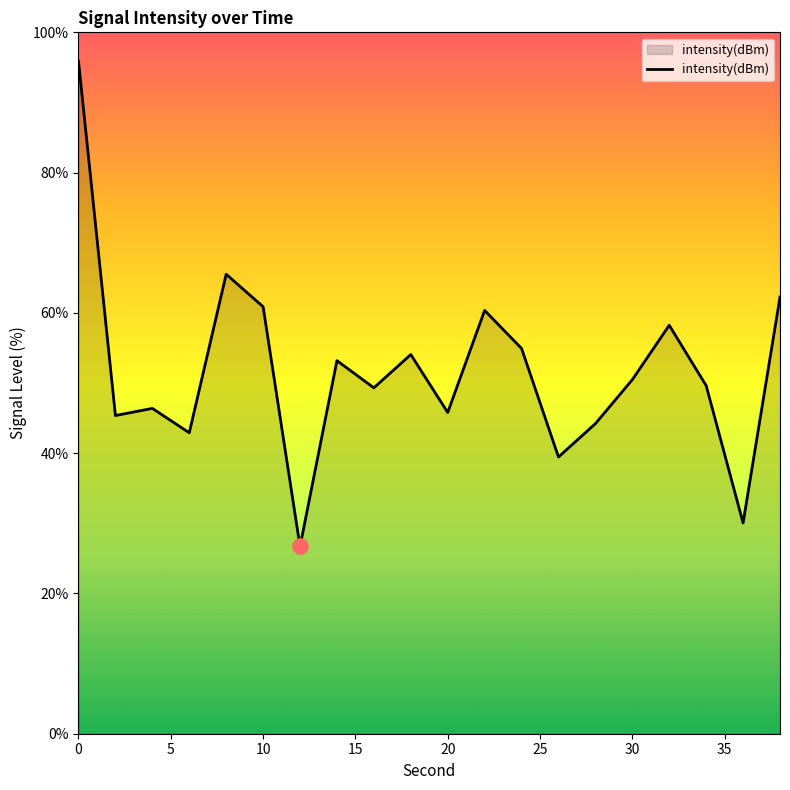

What is the smallest value displayed?

26.7